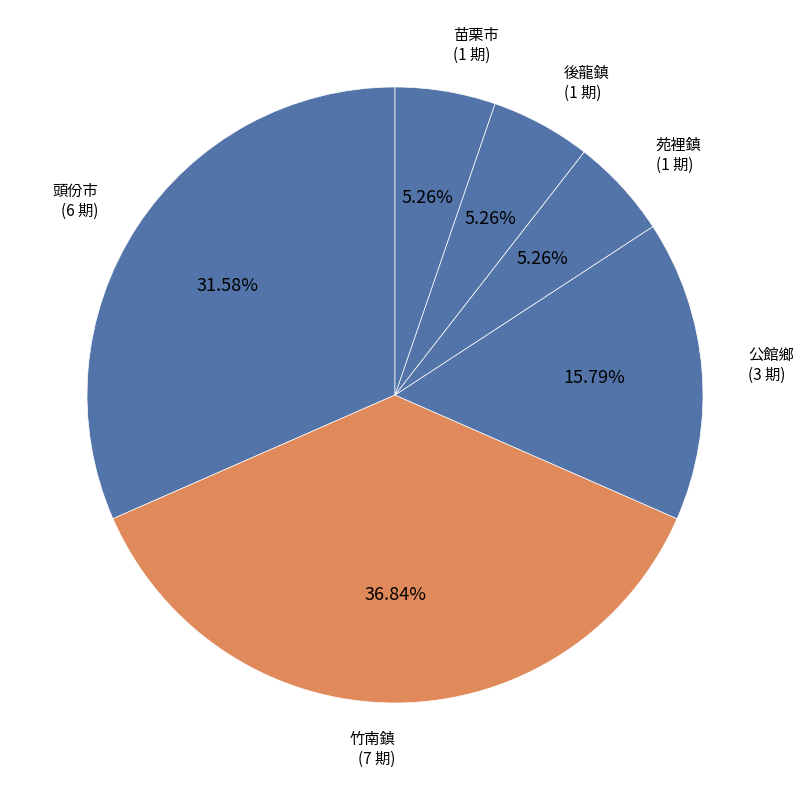

What is the largest slice in the pie chart?

竹南鎮